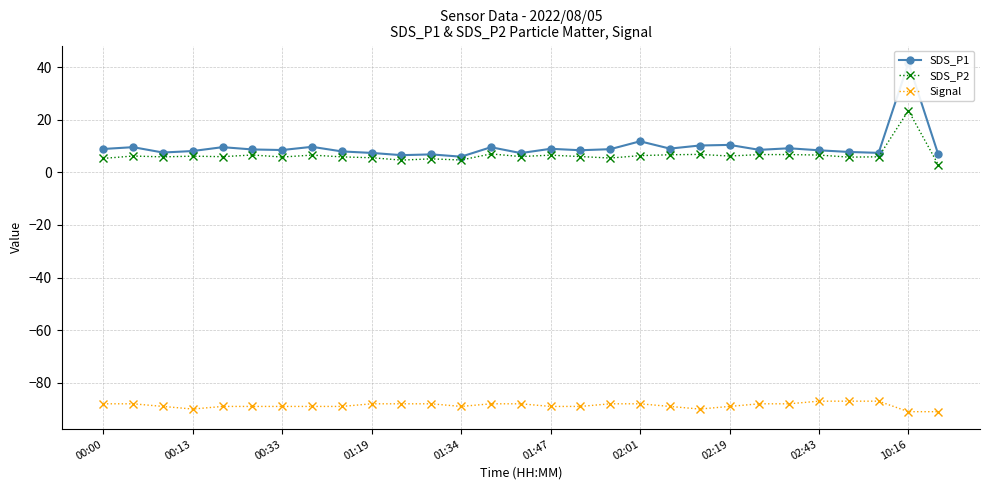

What is the difference between the maximum and minimum values in the SDS_P1 series?

35.6